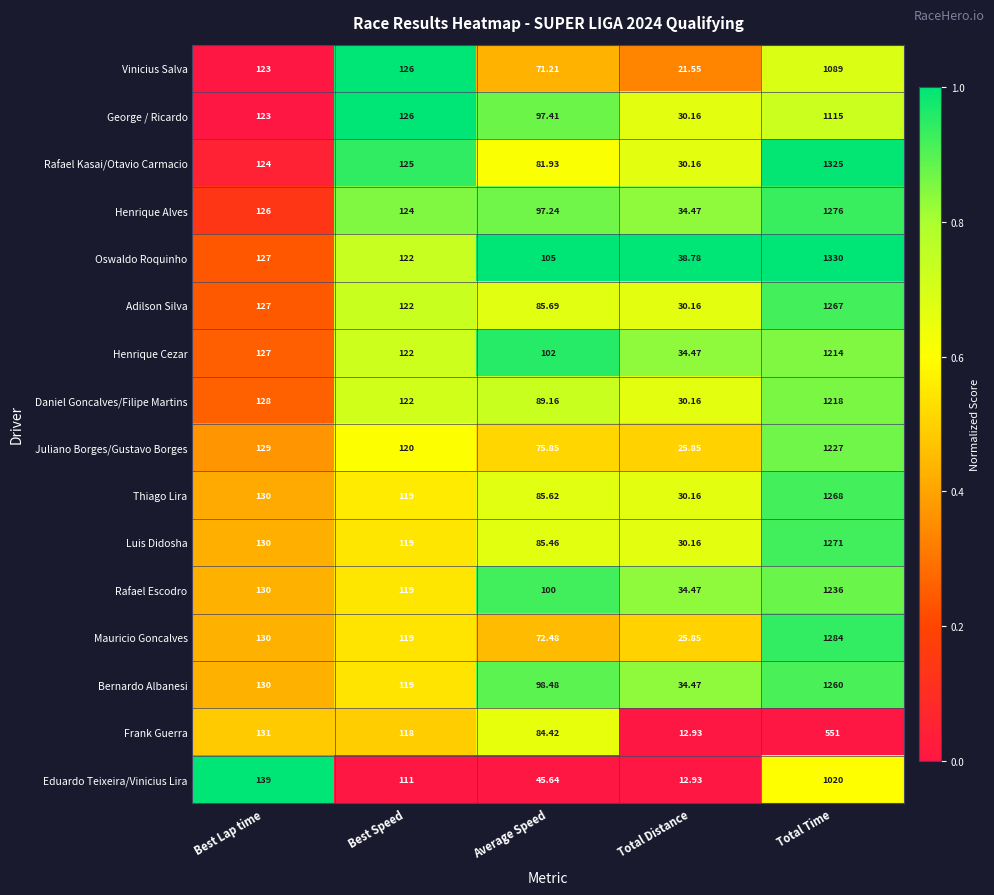

How many data points does each series have?

5